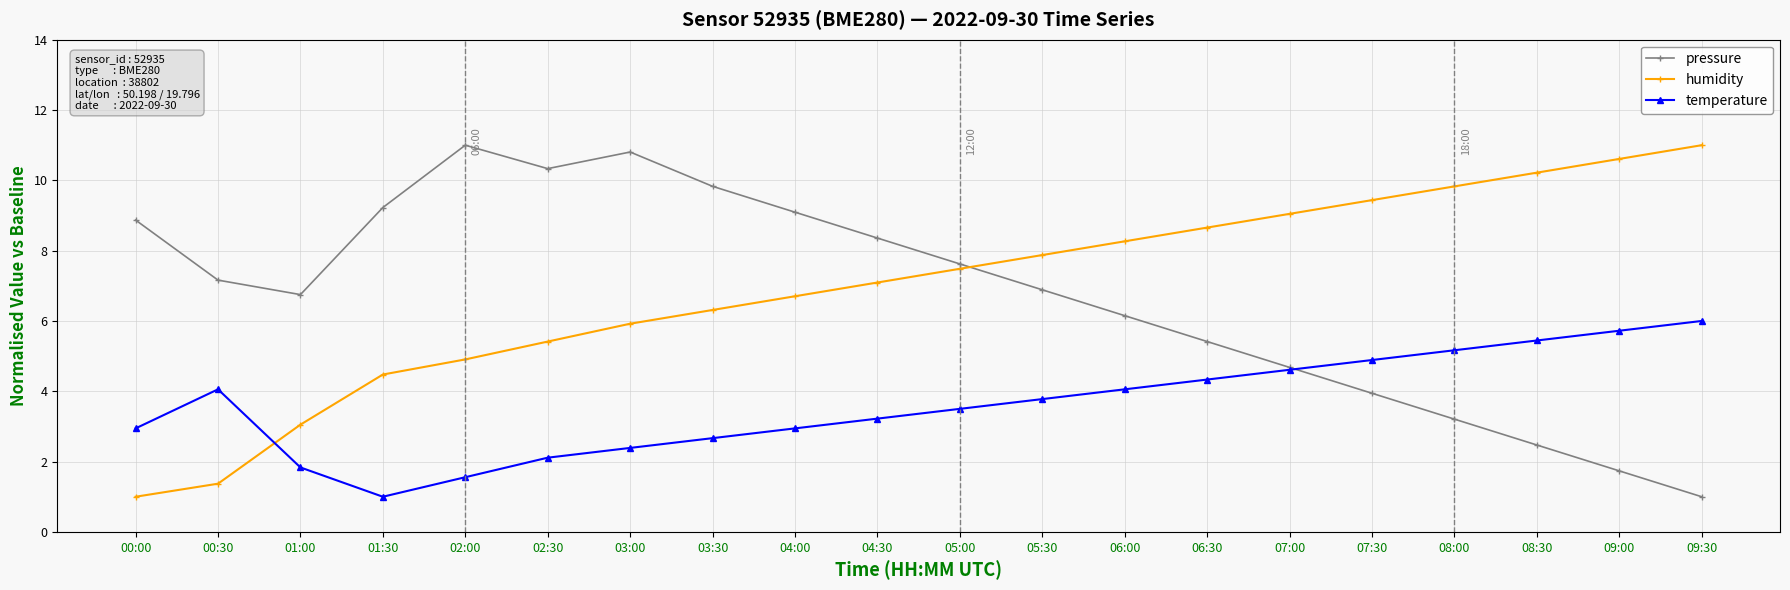

What are all the series names shown in the legend?

pressure, humidity, temperature